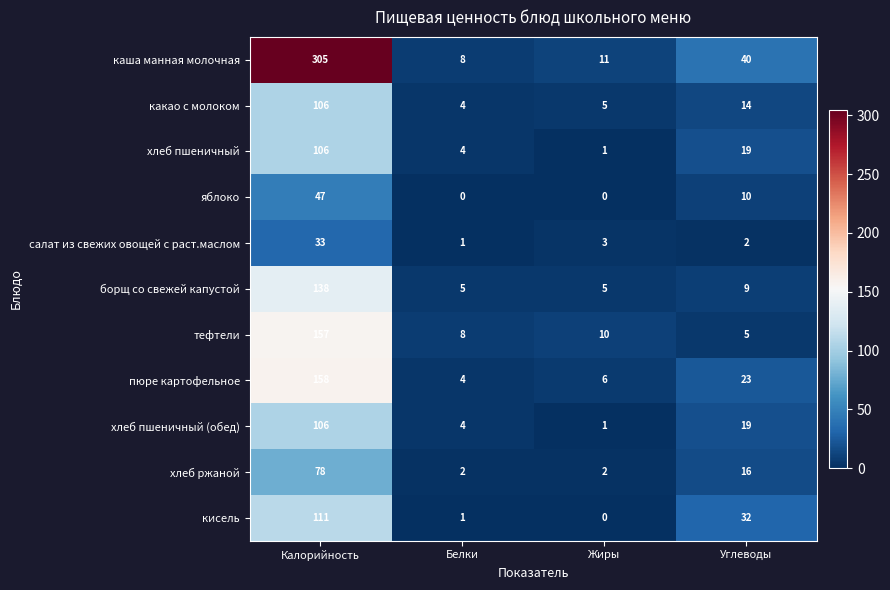

How many values in the хлеб пшеничный series are below 19?

2